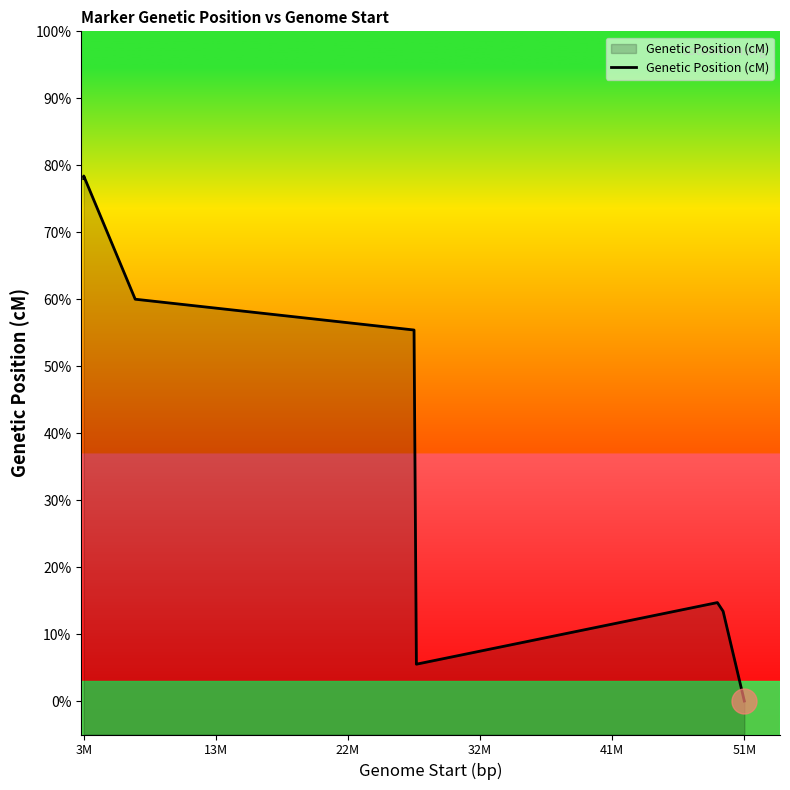

Reading left to right, extract all data points from this chart.

78.0	78.4	60.0	55.4	5.5	14.7	13.4	0.0